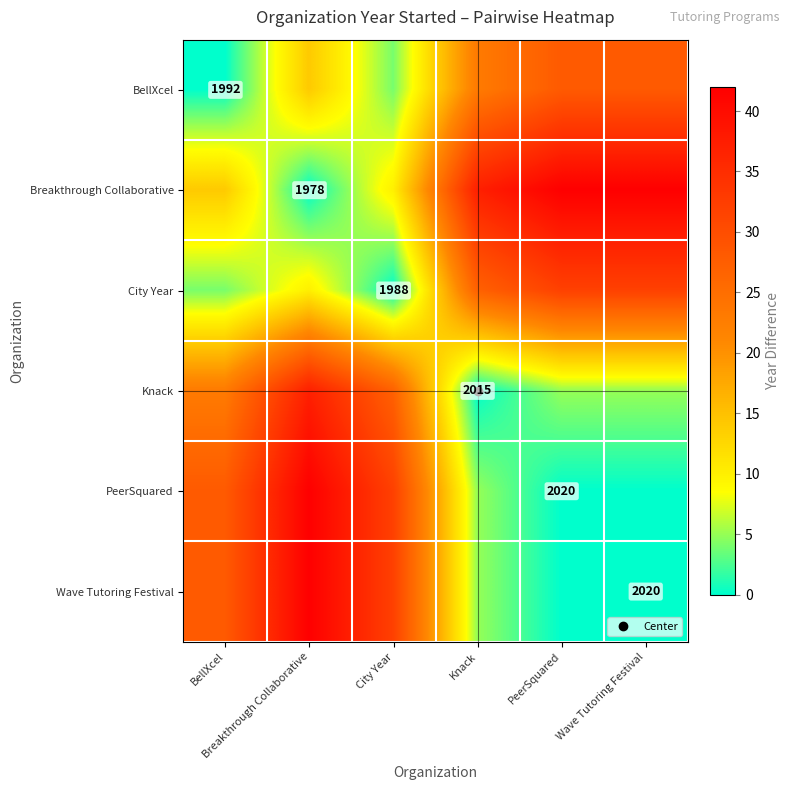

At which label is Knack closest to 18?

BellXcel